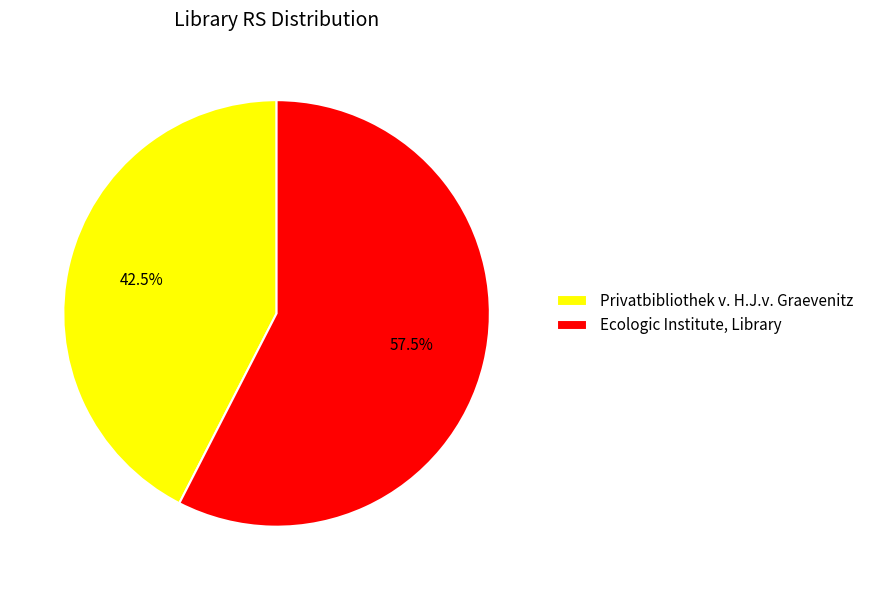

Which category accounts for the majority?

Ecologic Institute, Library